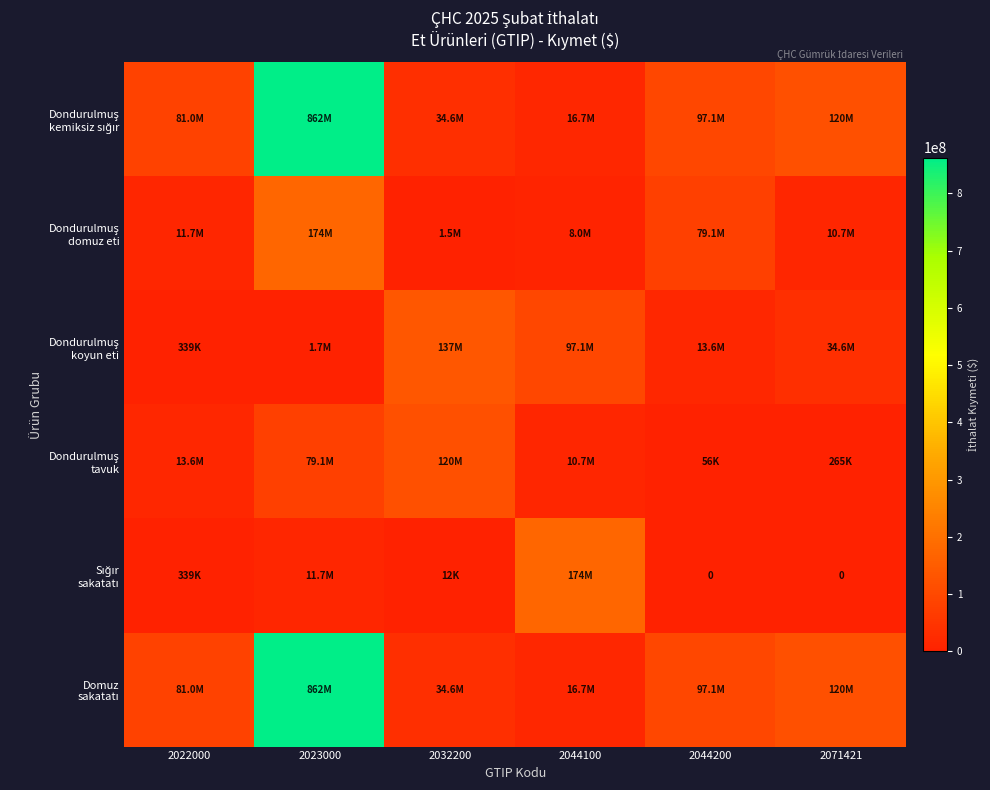

Read the Dondurulmuş kemiksiz sığır value at 2023000.

862350588